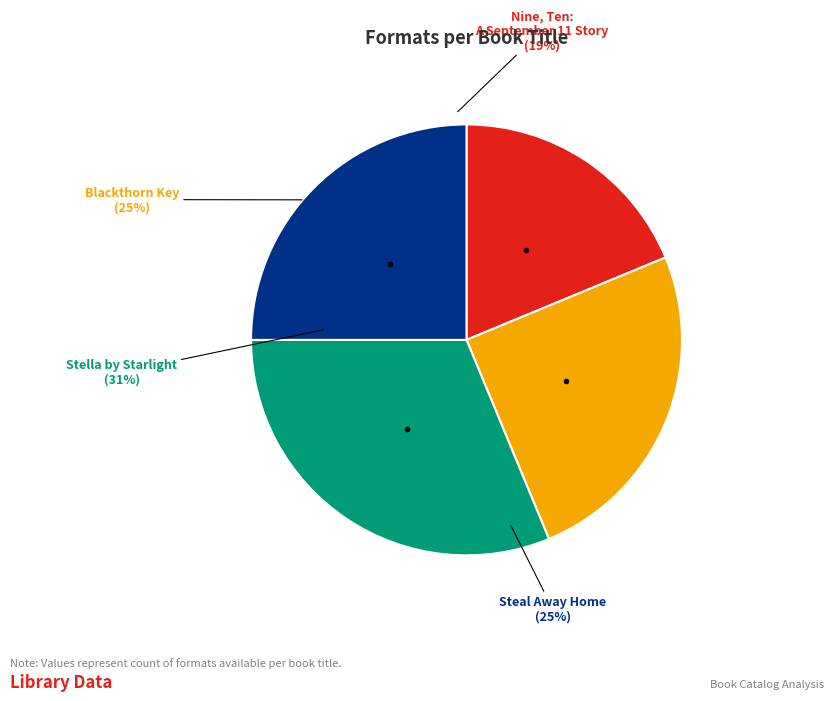

Is it true that Nine, Ten: A September 11 Story is 19% of the pie?

True